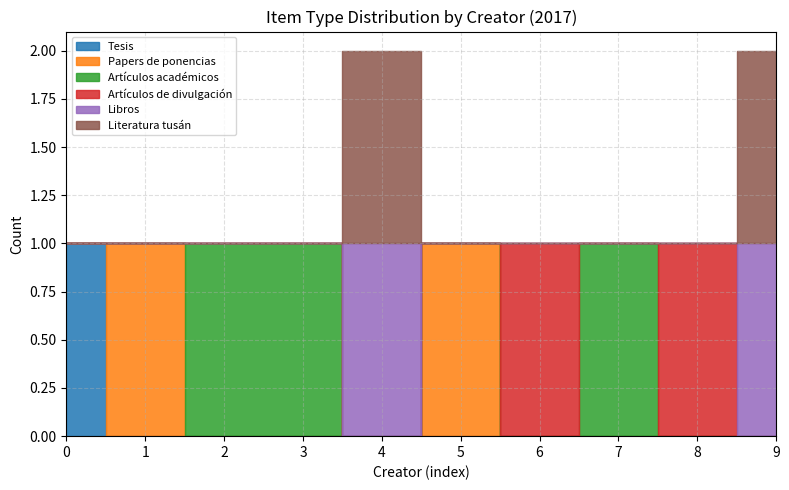

How many values in Artículos de divulgación are above zero?

2